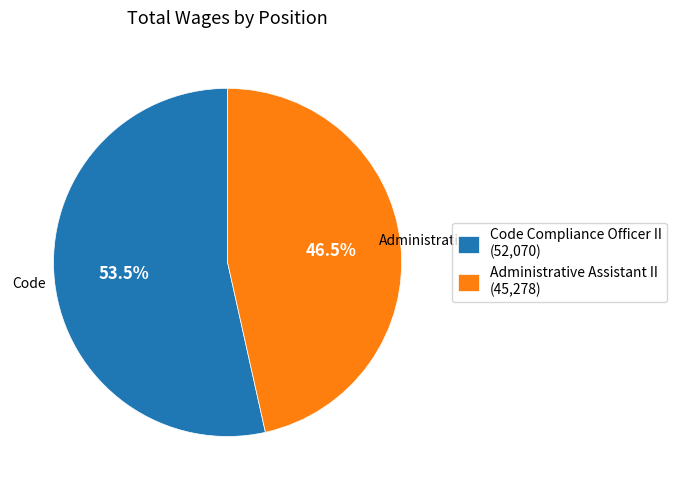

What is the smallest slice in the pie chart?

Administrative Assistant II